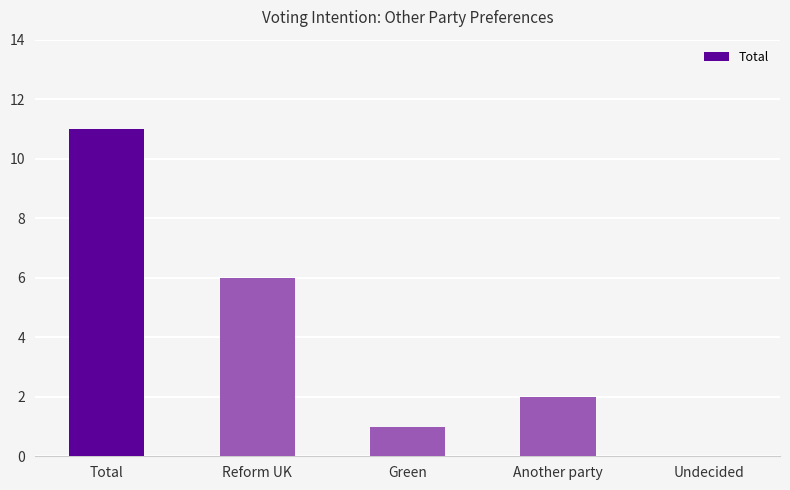

Is it true that the value at Undecided is -6?

False